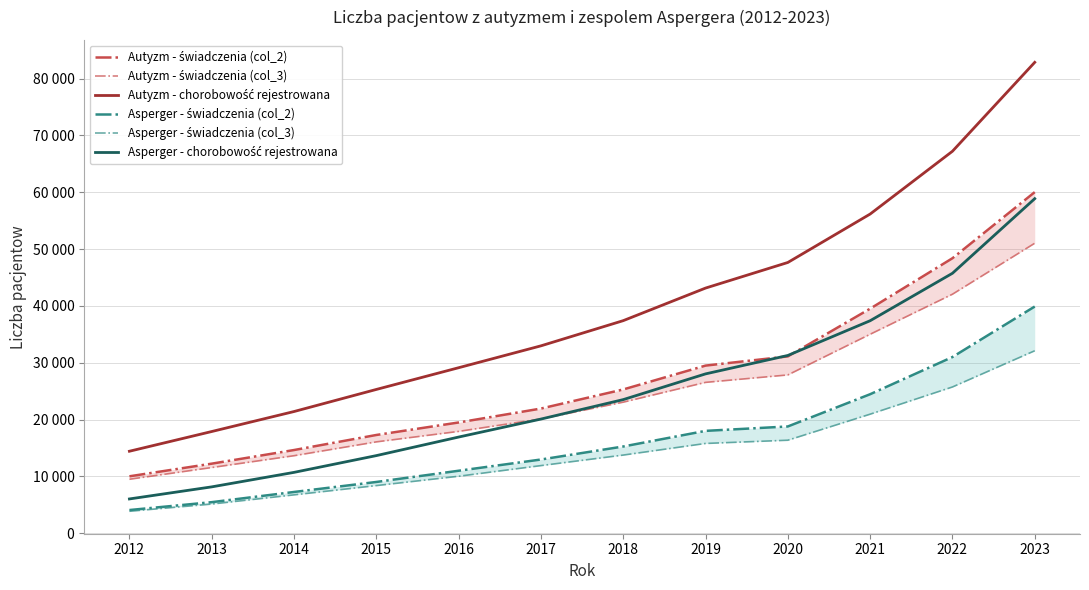

At how many categories does at least one series exceed 52567?

3